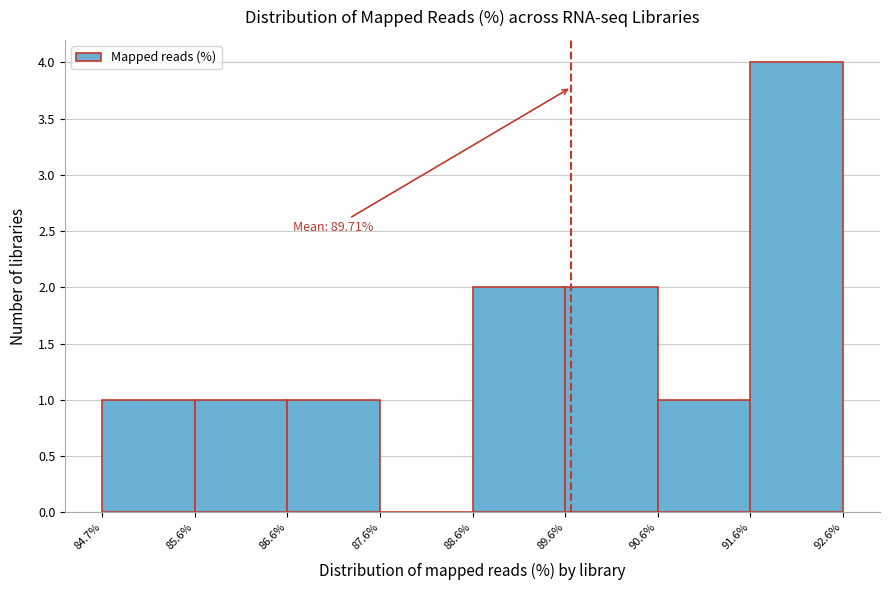

Which range on the x-axis has the tallest bar?

91.6% to 92.6%